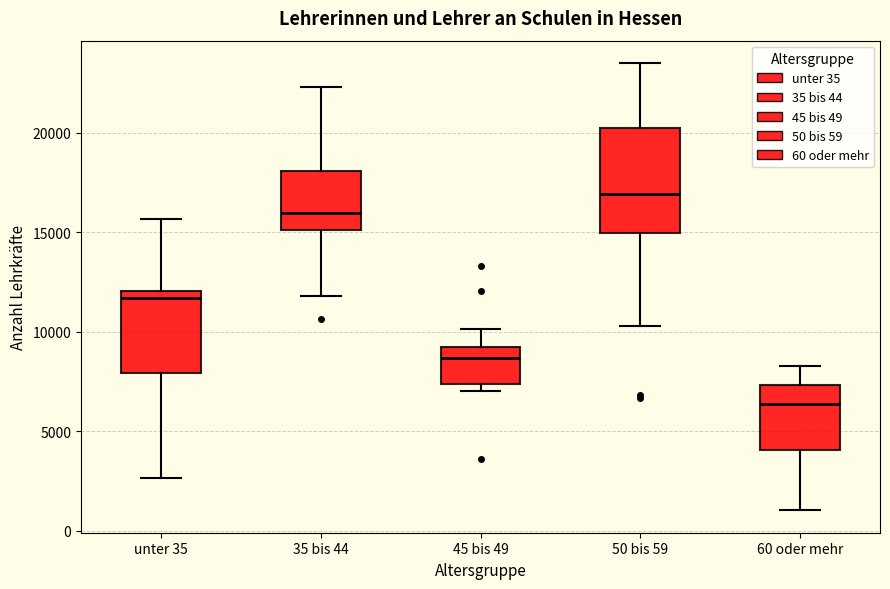

Comparing the boxes themselves (not the whiskers), which one is the tallest?

50 bis 59